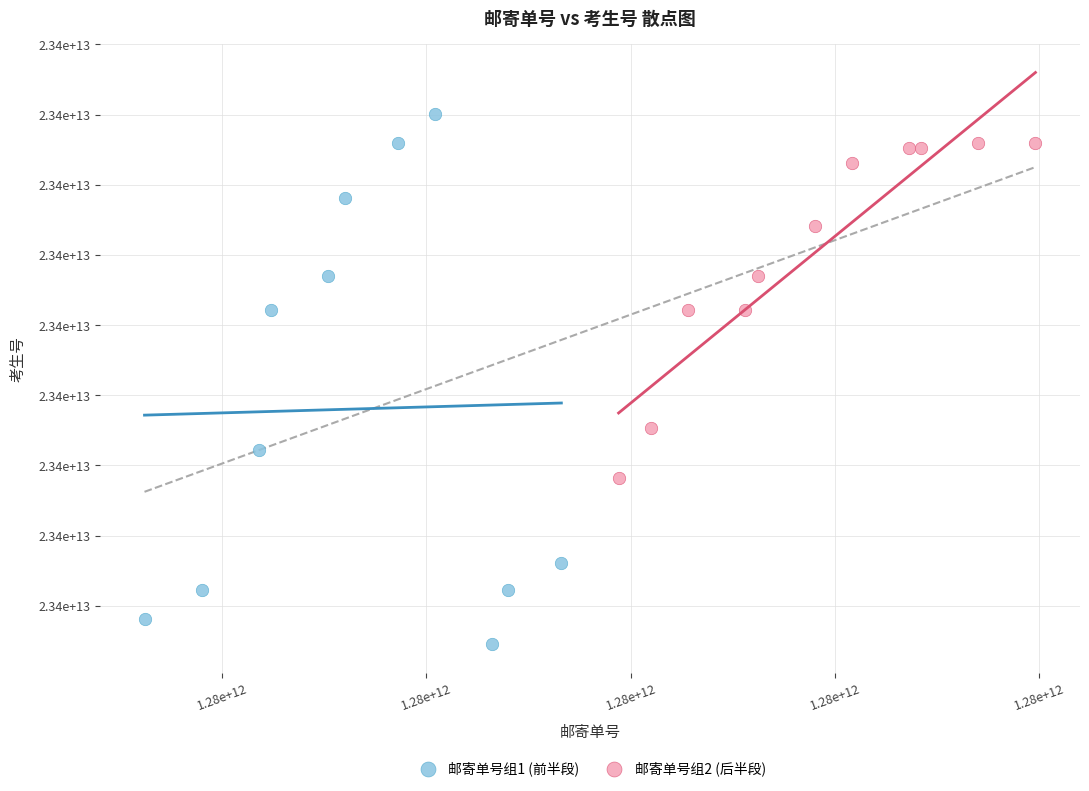

Which series contains the highest Y value?

邮寄单号组1 (前半段)